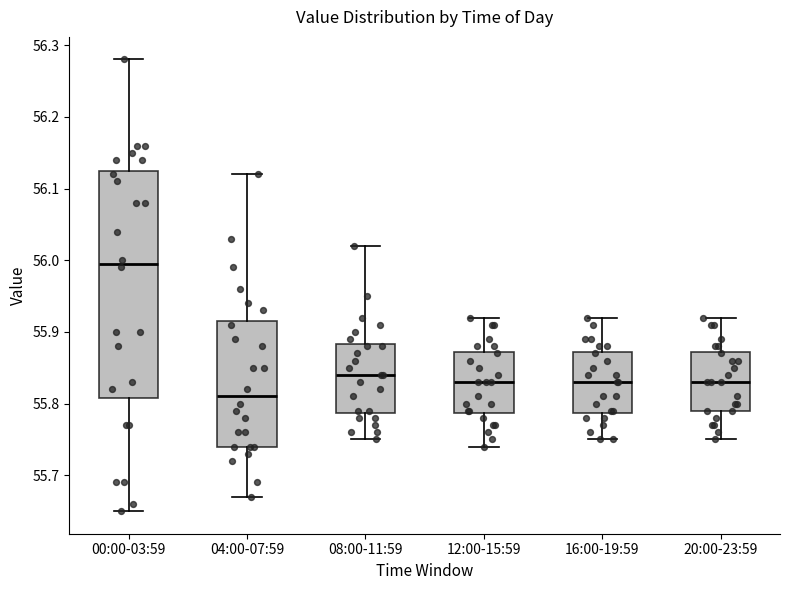

Which box's median line is the lowest?

04:00-07:59